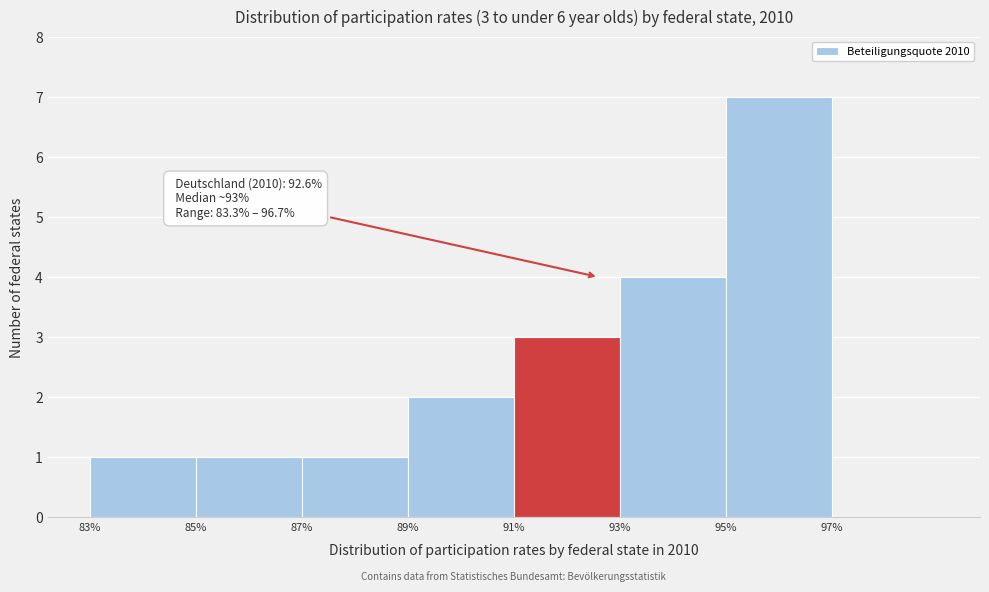

Which range on the x-axis has the tallest bar?

95 to 97